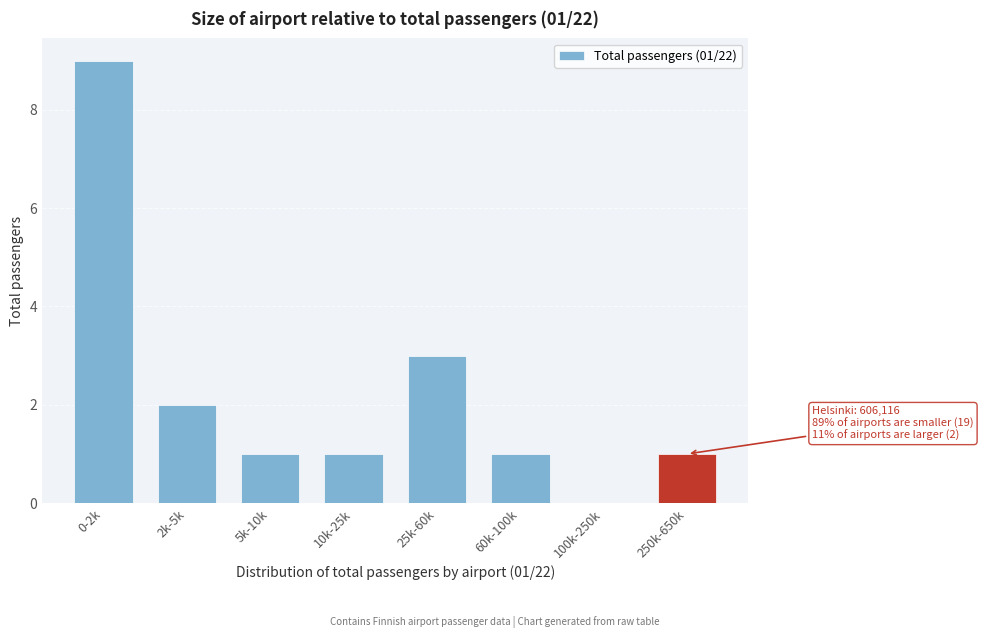

Reading right to left, extract all data points from this chart.

250k-650k=1	100k-250k=0	60k-100k=1	25k-60k=3	10k-25k=1	5k-10k=1	2k-5k=2	0-2k=9